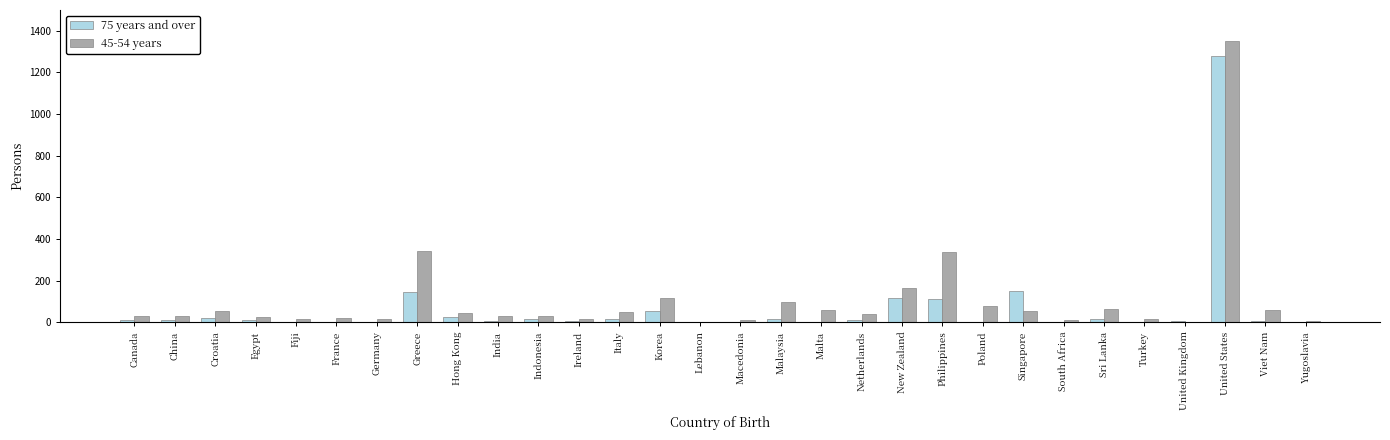

What is the sum of all 75 years and over values?

2063